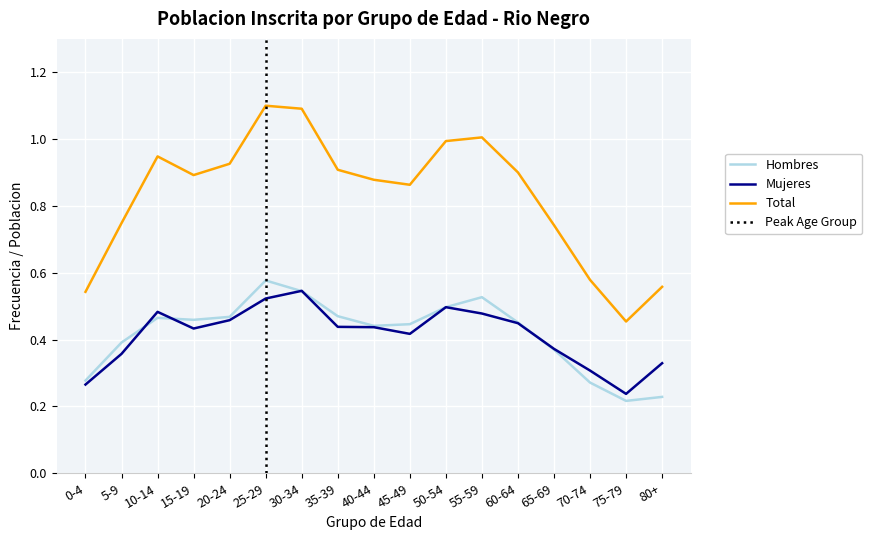

What is the difference between the maximum and minimum values in the Hombres series?

0.4